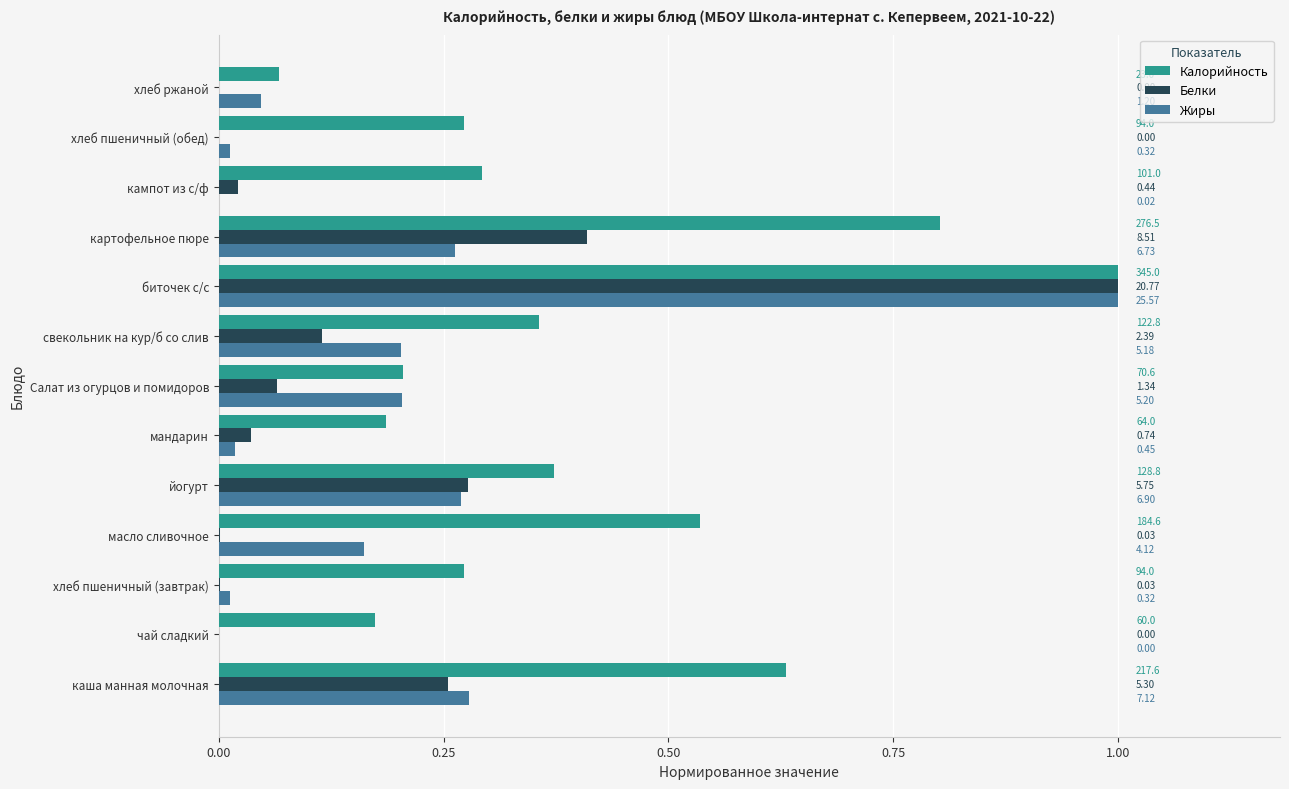

What are all the series names shown in the legend?

Калорийность, Белки, Жиры